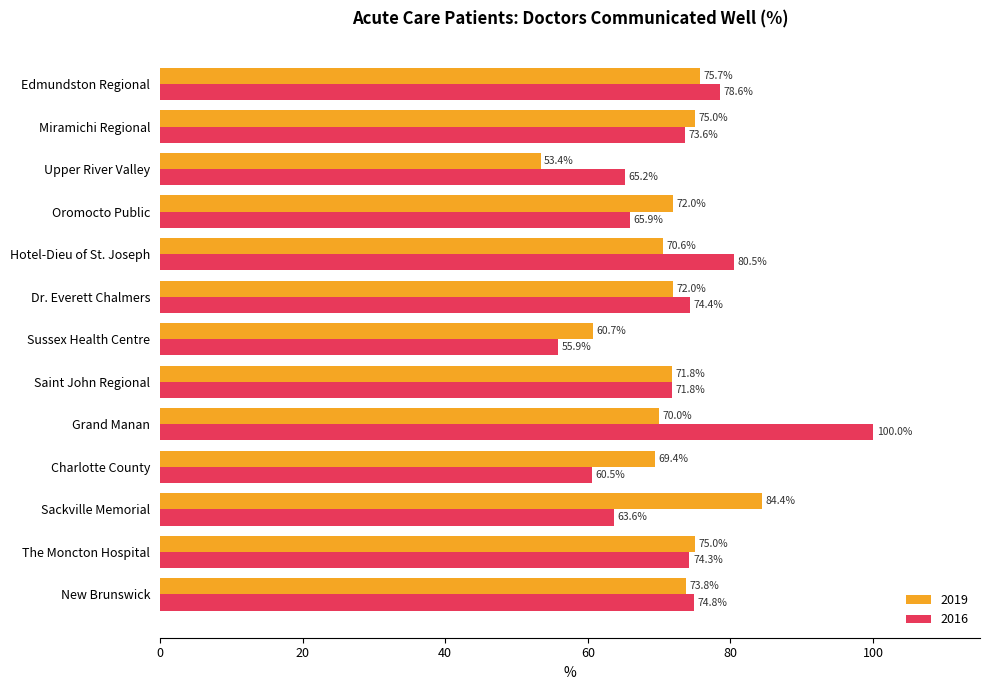

Which series has the largest range (max minus min)?

2016